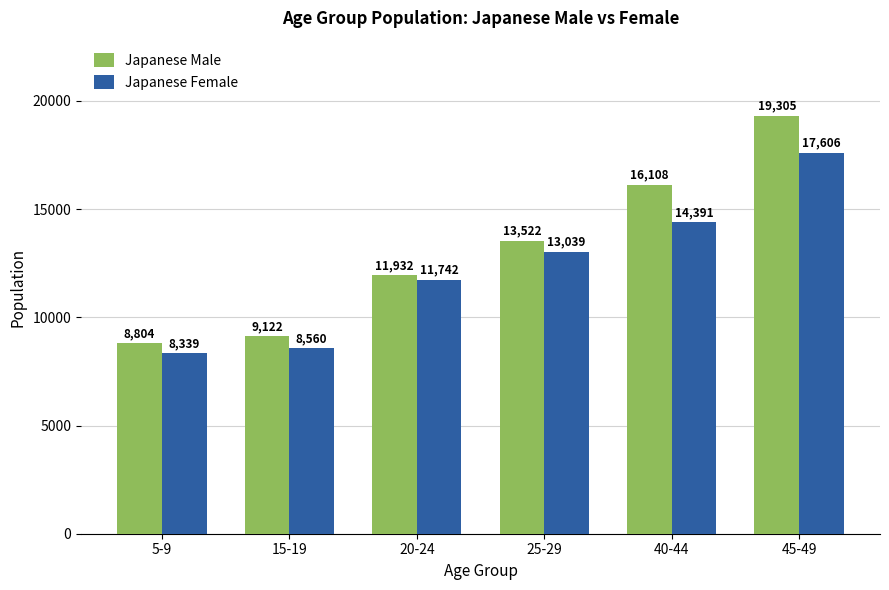

What is the minimum value shown in the chart?

8339